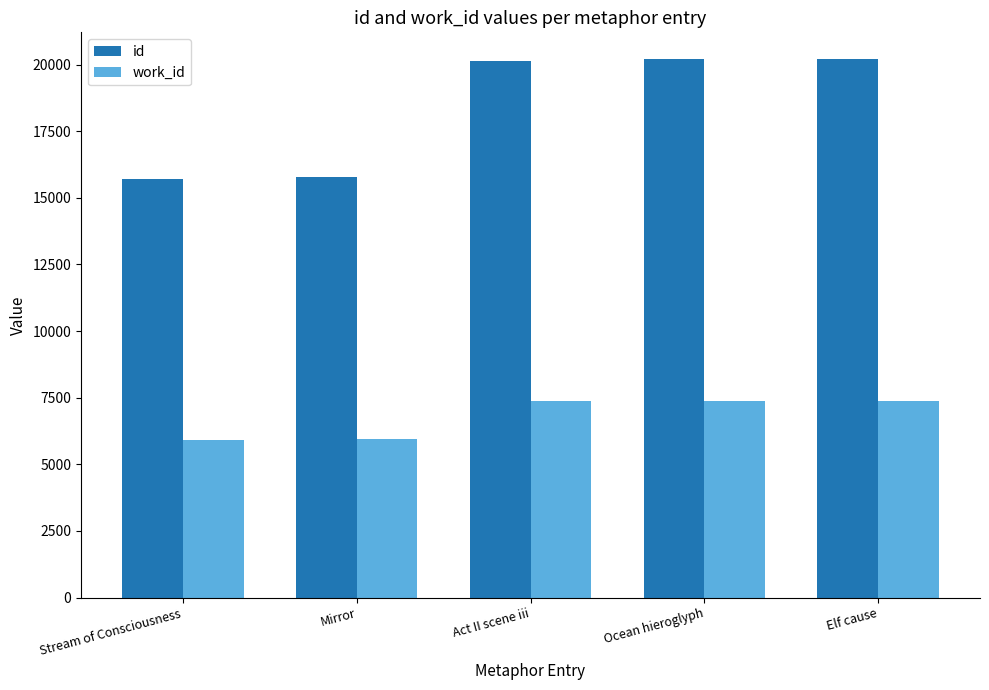

What is the label of the 4th bar from the right?

Mirror